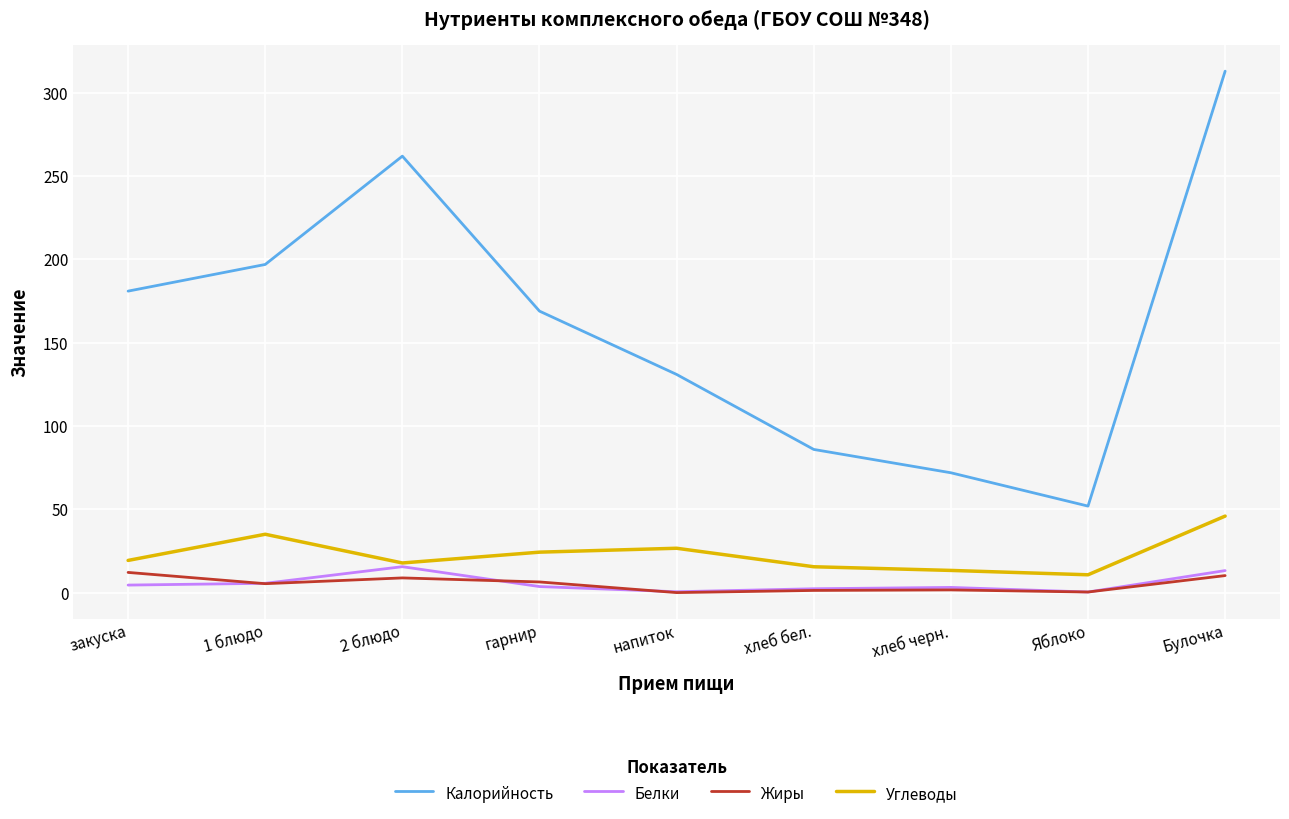

How many values in the Жиры series are below 5?

4